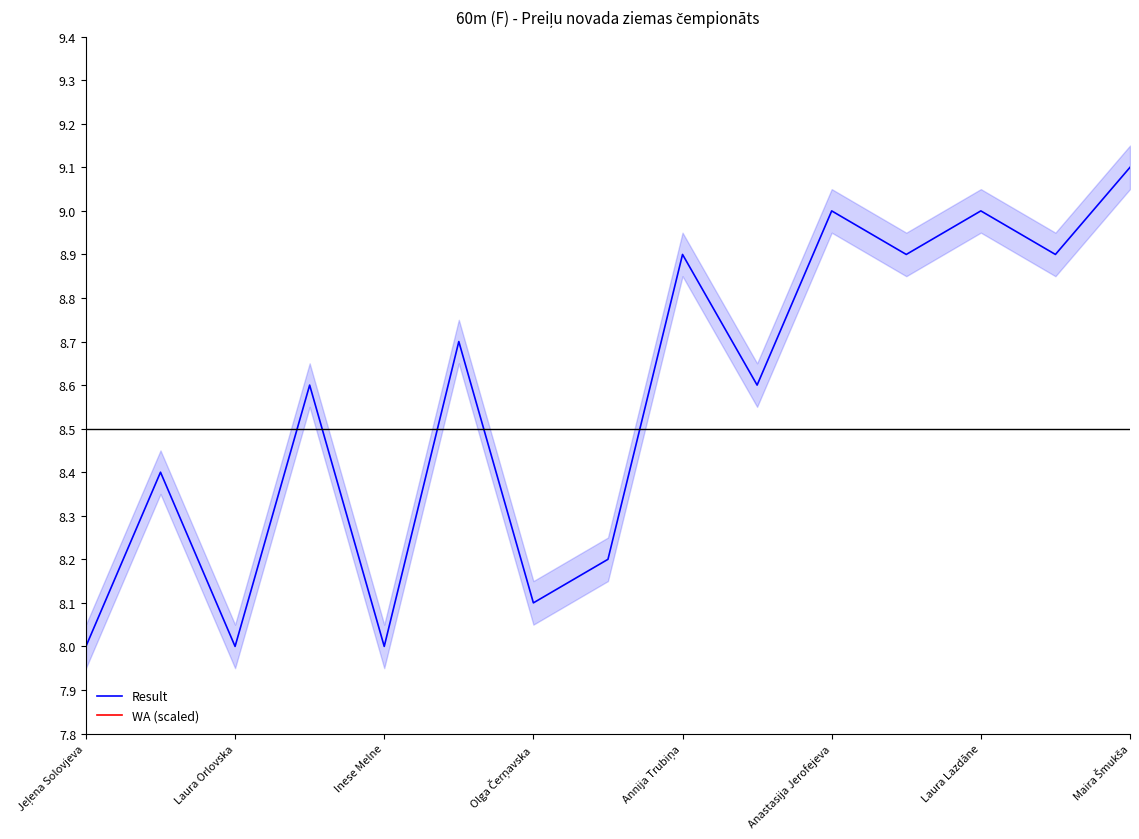

What is the maximum value for WA (scaled)?

0.8